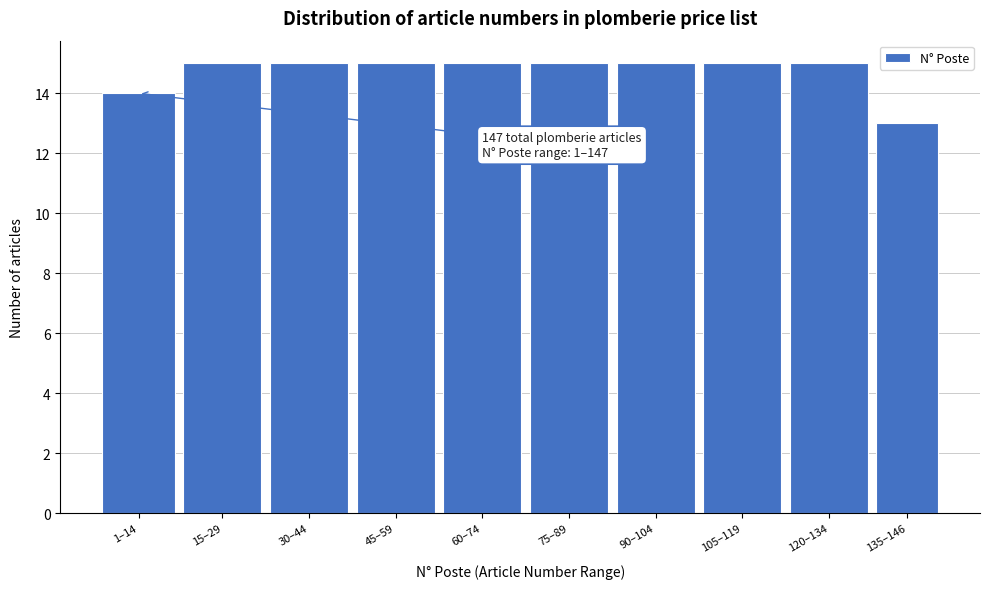

Reading right to left, list all the values displayed in this chart.

135–146=13	120–134=15	105–119=15	90–104=15	75–89=15	60–74=15	45–59=15	30–44=15	15–29=15	1–14=14